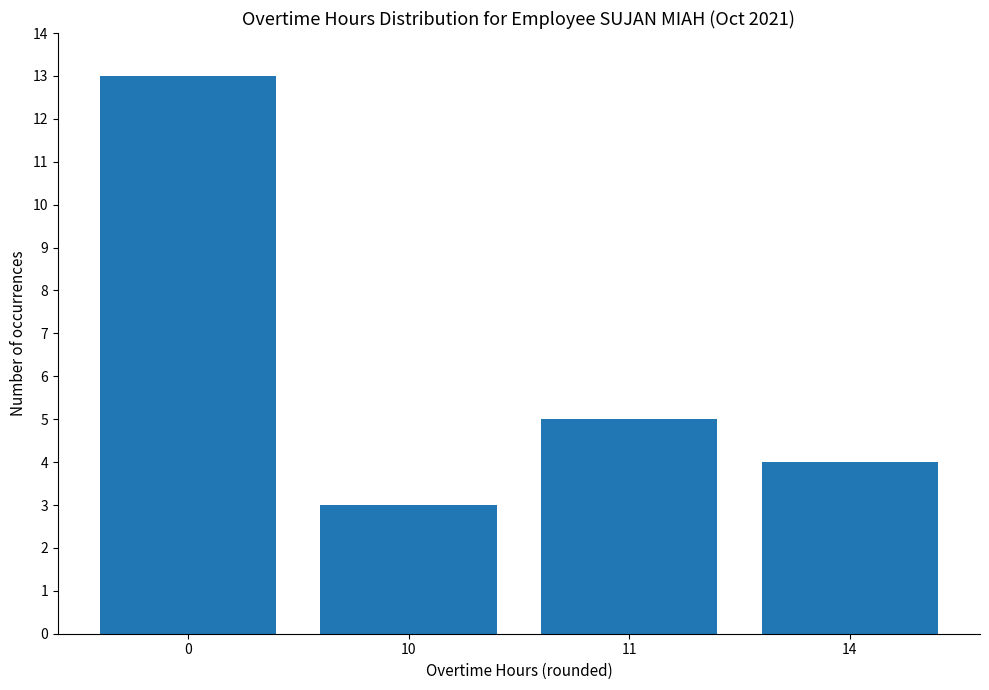

Count the values in the range 4 to 13.

3